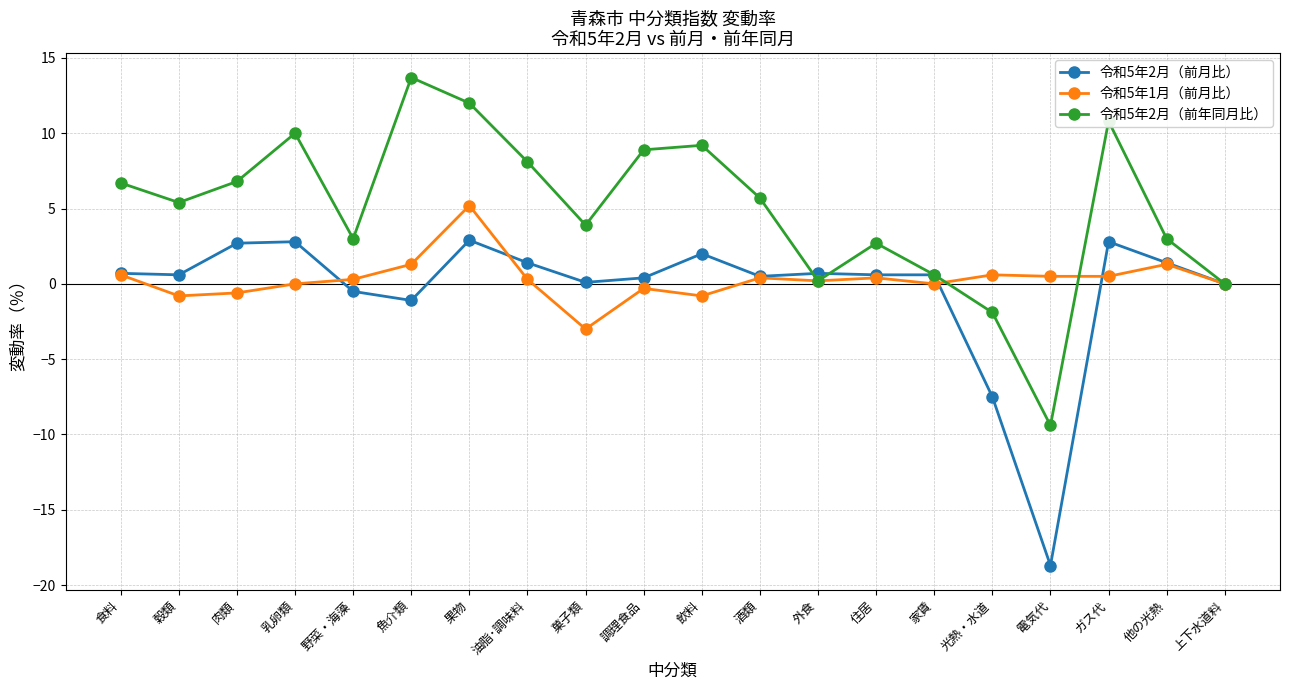

Which label corresponds to the largest value in the chart?

魚介類